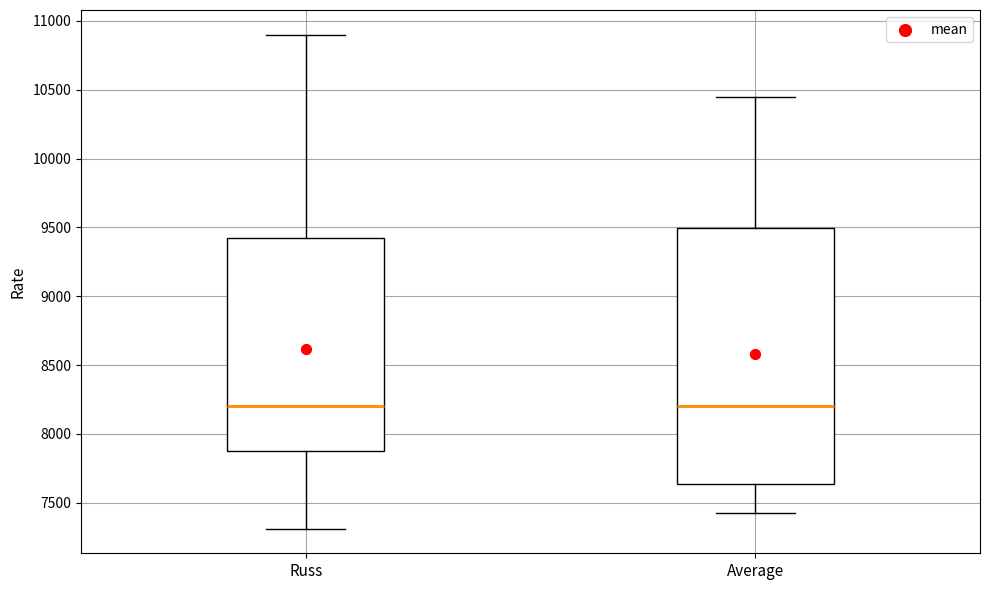

Reading left to right, read every box against the y-axis: the position of its median line, the range the box covers, and the ends of its whiskers. The values are not printed on the chart, so give them approximately, as read against the axis.

Russ: median 8200, box 7900 to 9450, whiskers 7300 to 10900
Average: median 8200, box 7650 to 9500, whiskers 7450 to 10450